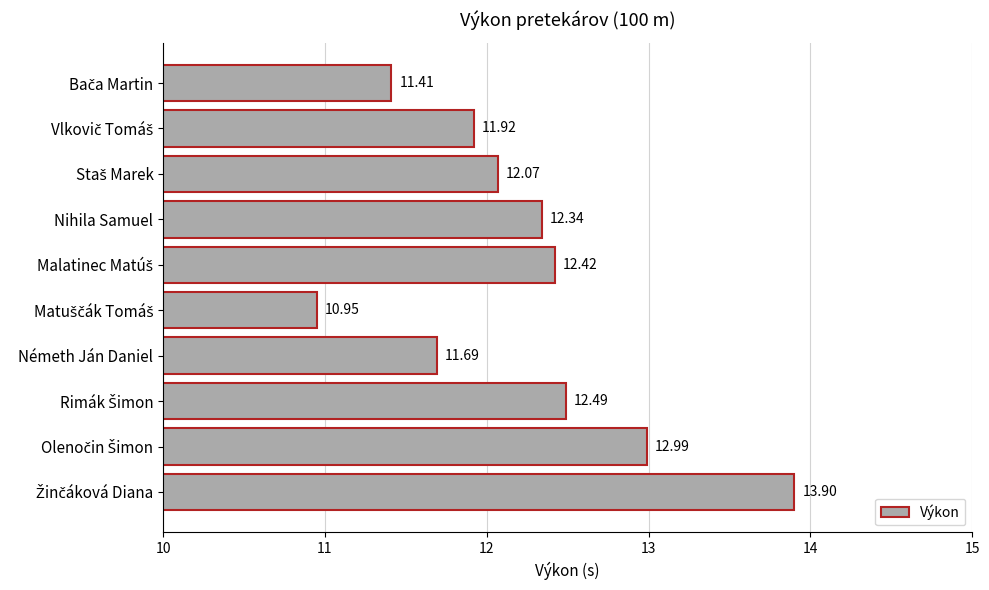

What is the sum of all values?

122.2